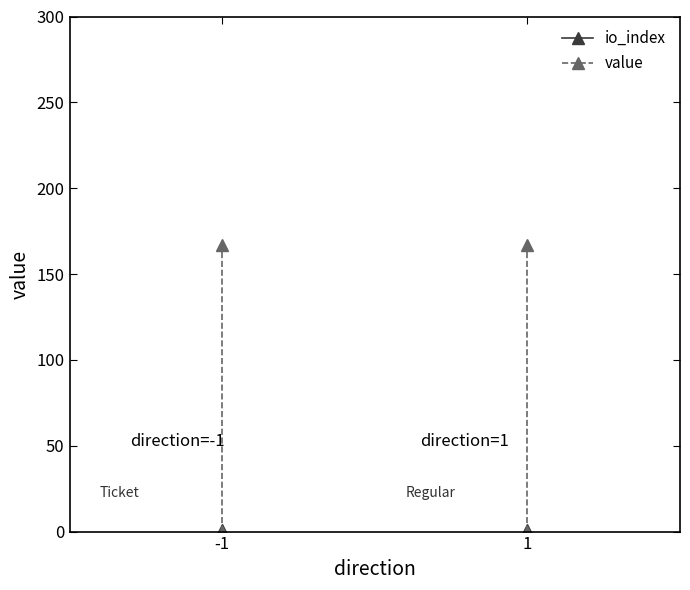

The value of io_index at -1 is 1.0. True or false?

True